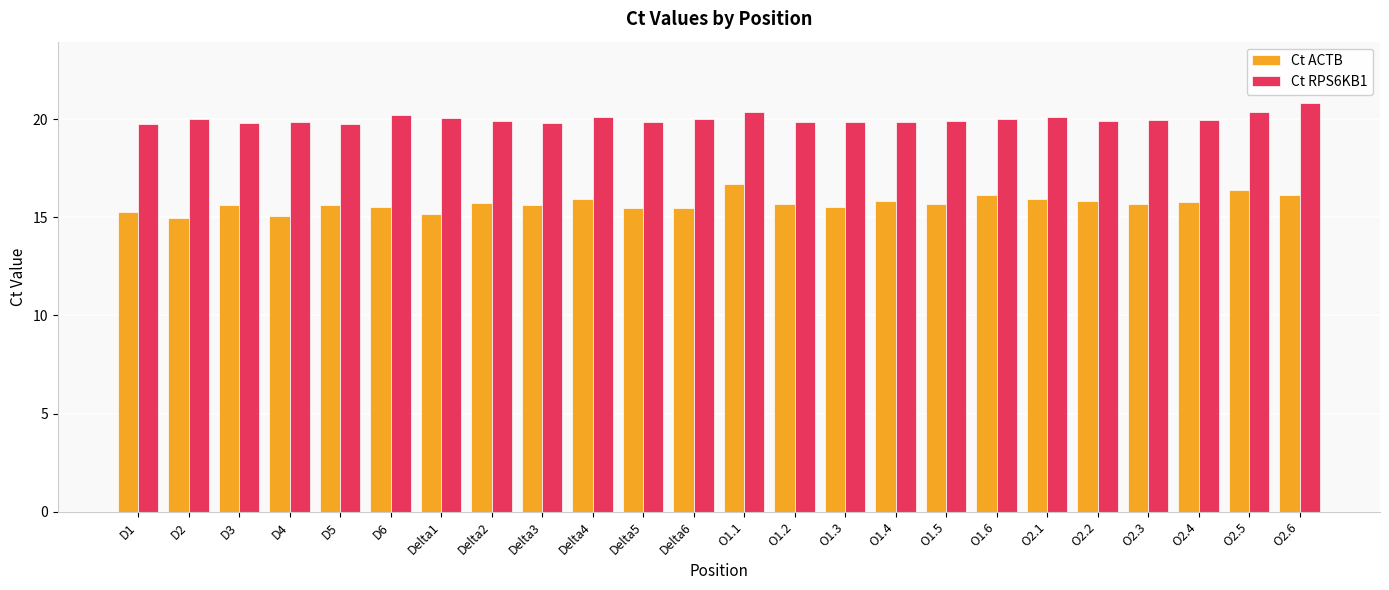

What is the lowest value of the Ct RPS6KB1 series?

19.7